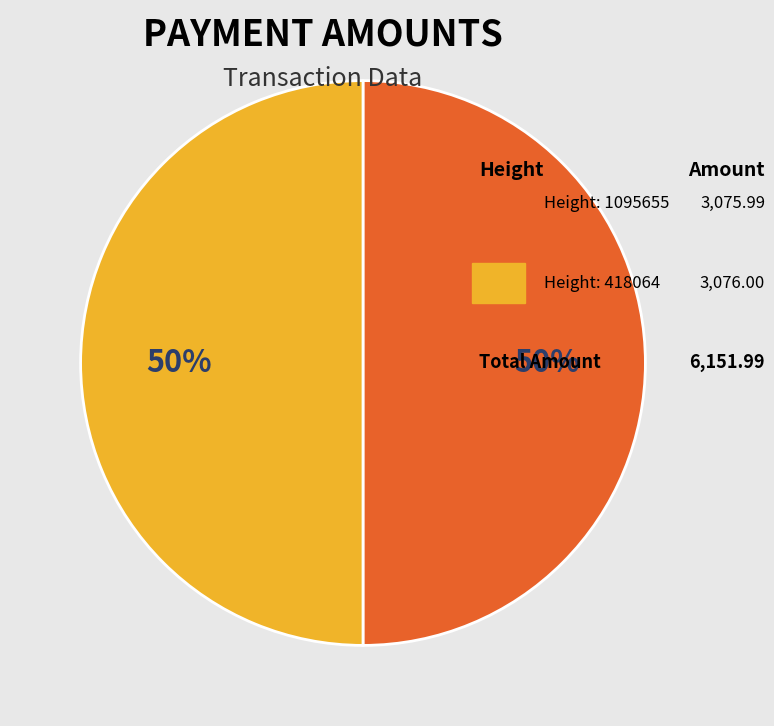

To the nearest percent, what is the average slice percentage?

50%